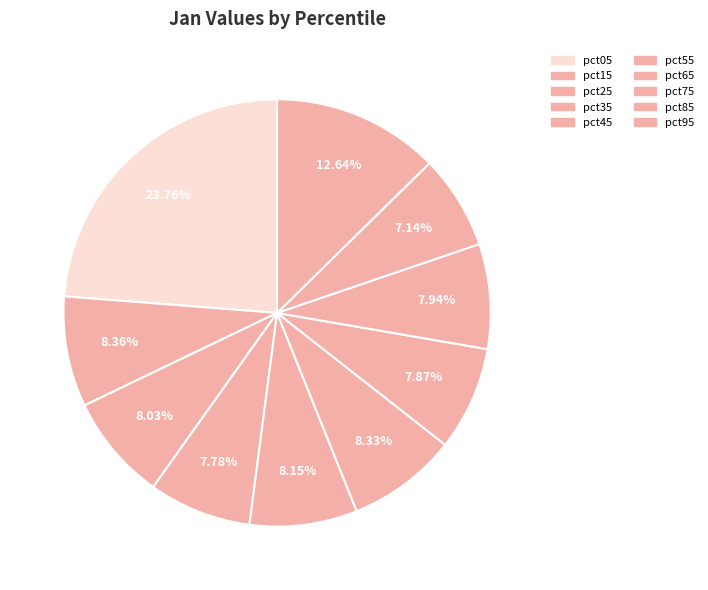

Count the number of slices in the pie.

10